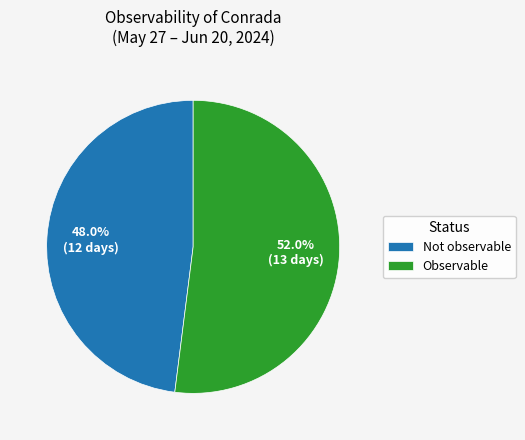

Which category has the smallest portion of the pie?

Not observable